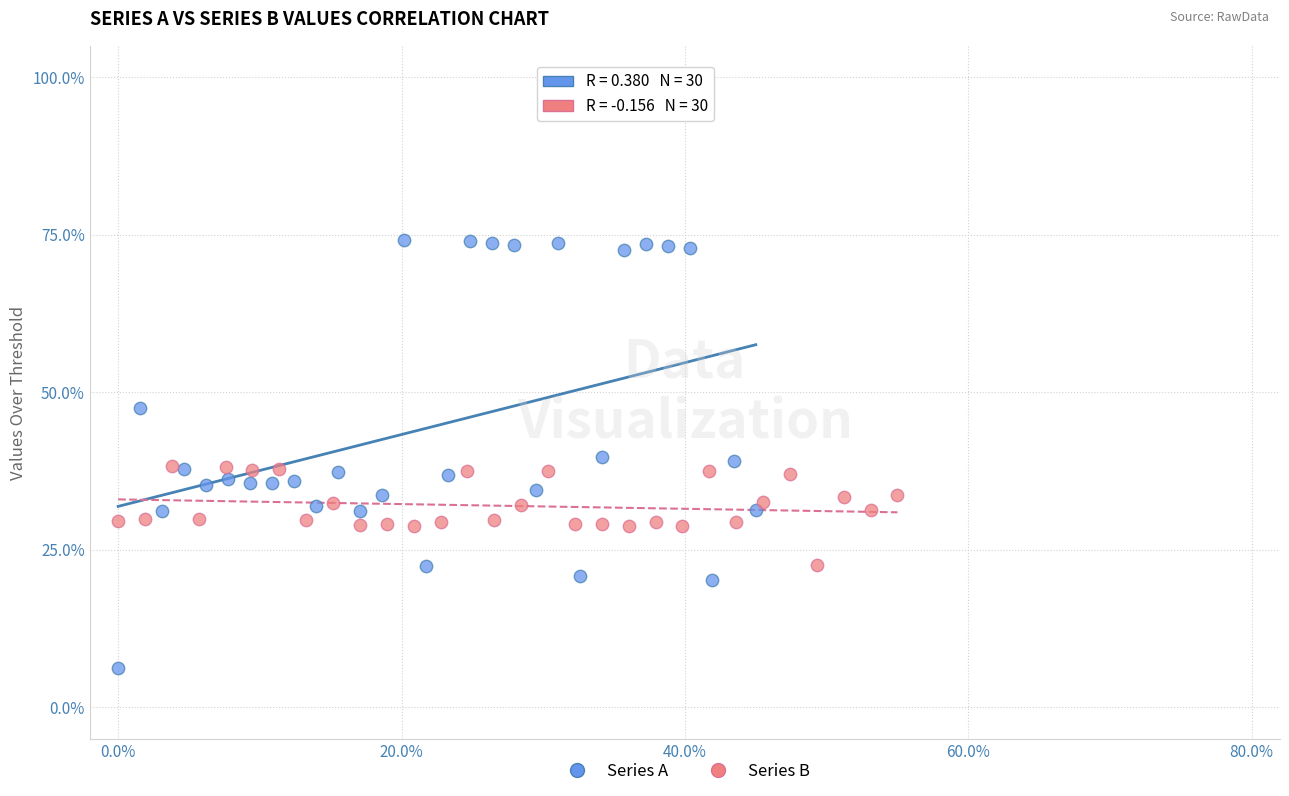

Which series contains the lowest Y value?

Series A